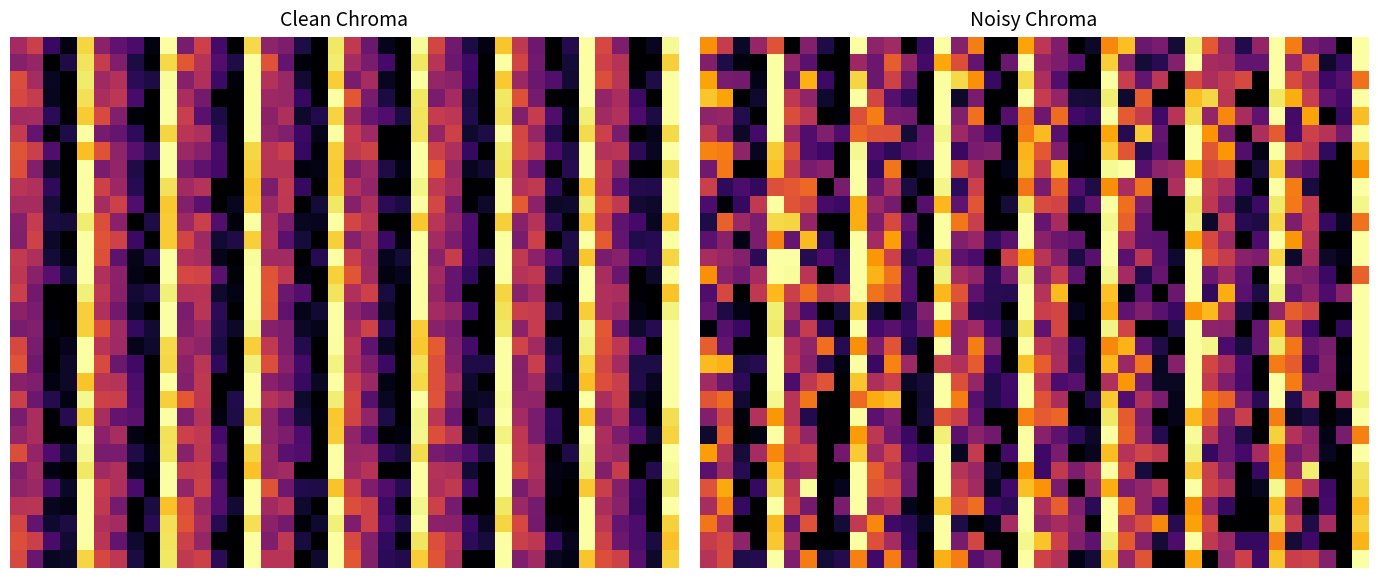

What is the spread (max minus min) of values at 14?

0.5